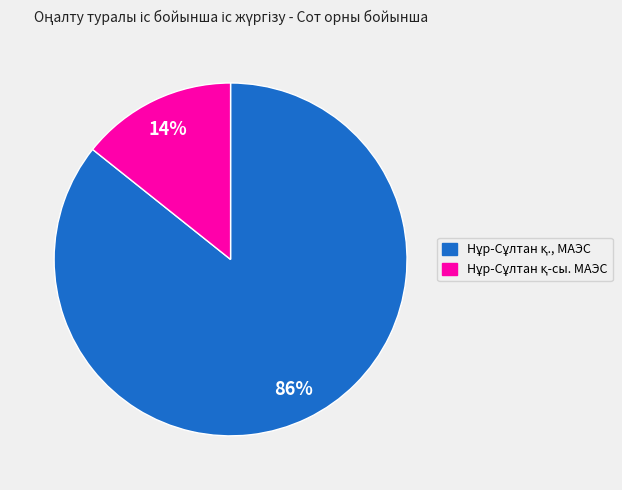

To the nearest percent, what is the average slice percentage?

50%